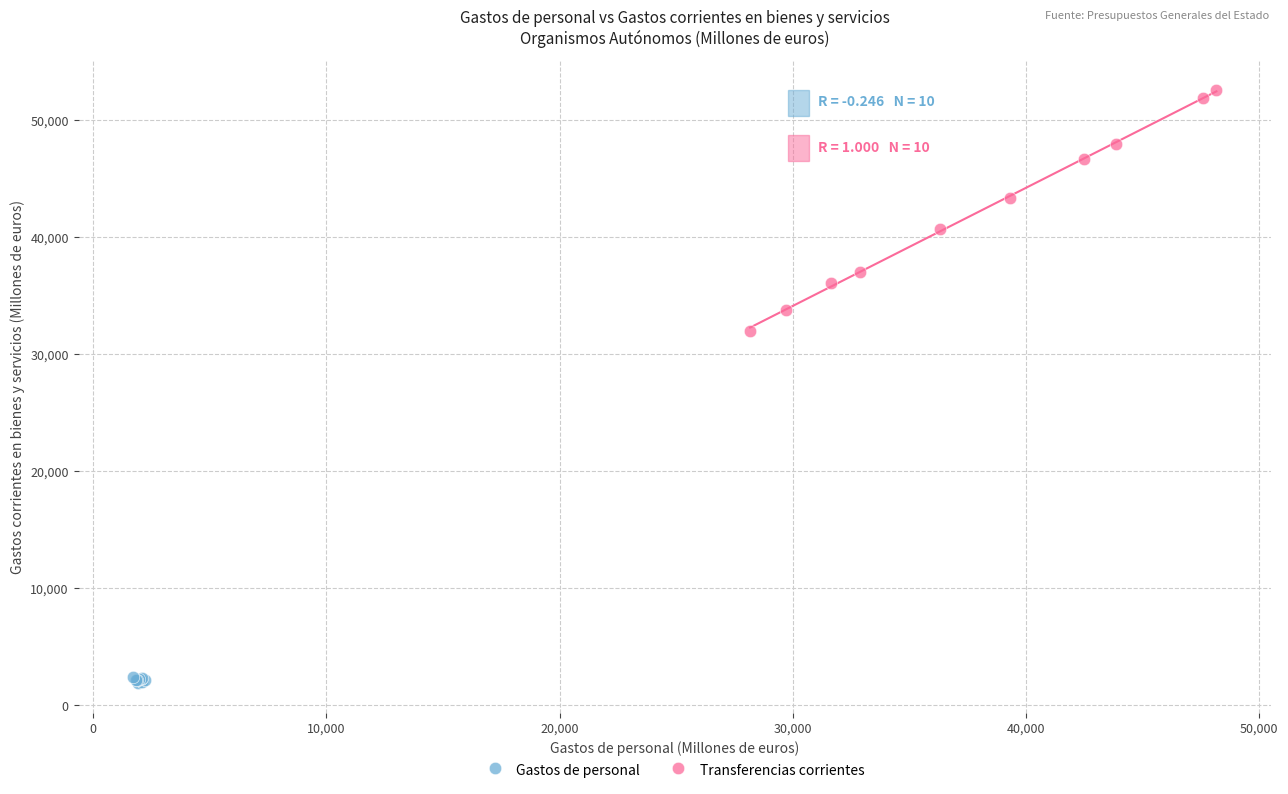

Which series contains the lowest Y value?

Gastos de personal